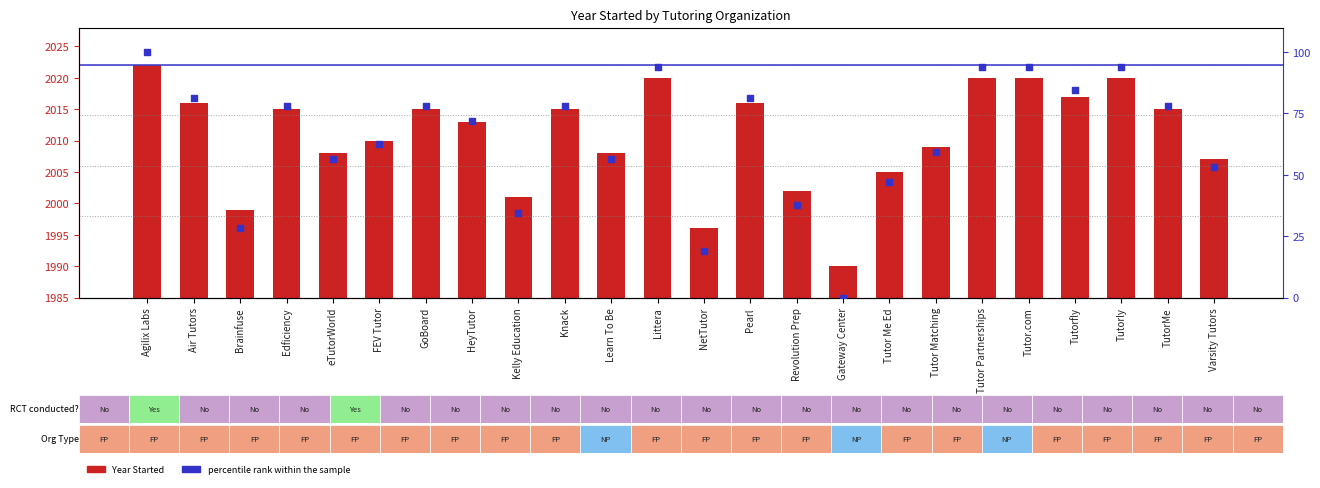

Which series reaches the minimum Y coordinate?

percentile rank within the sample